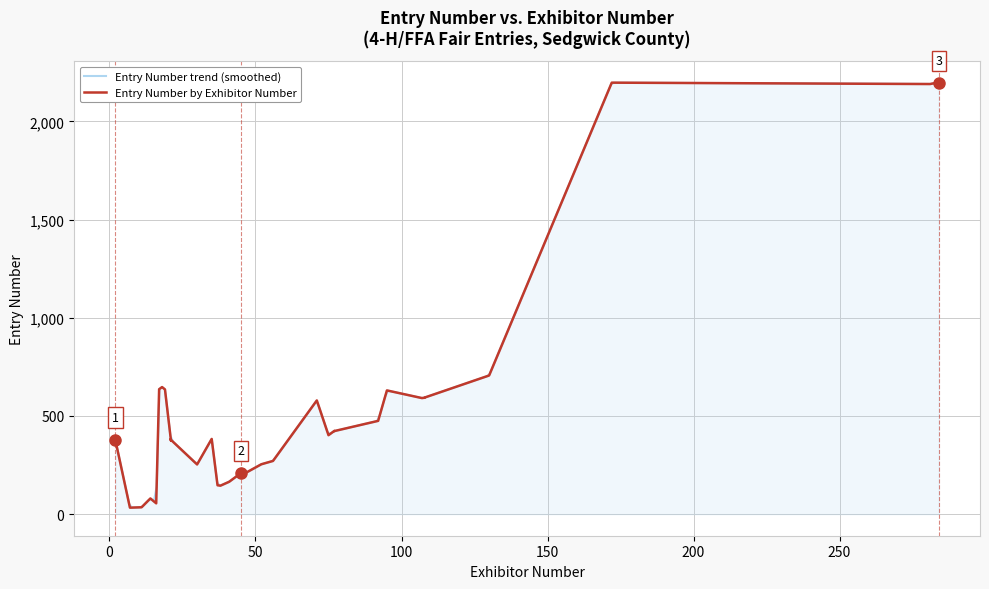

Which series has the largest total across all categories?

Entry Number